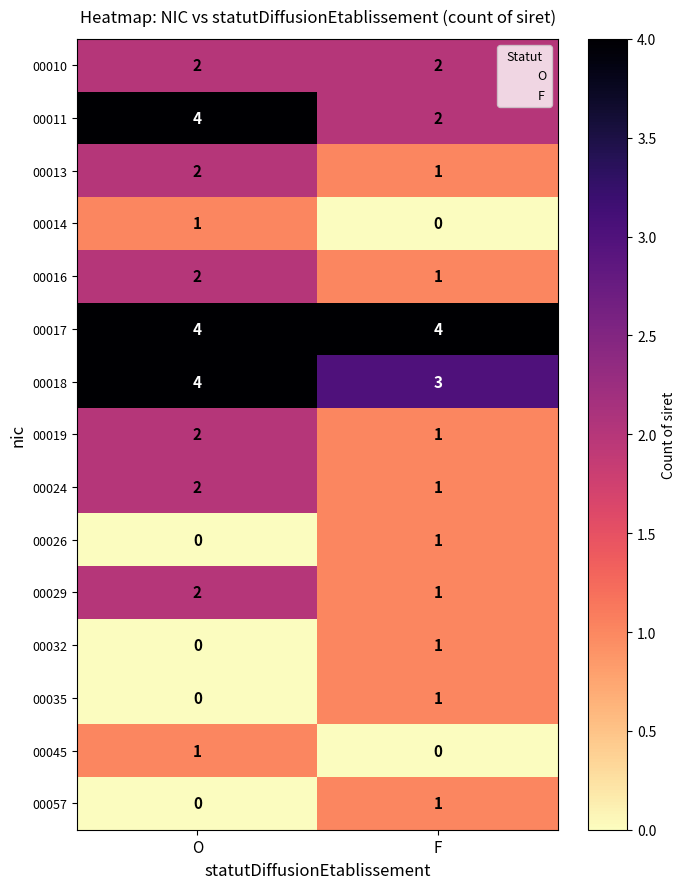

The 00057 series shows 0 at O. True or false?

True